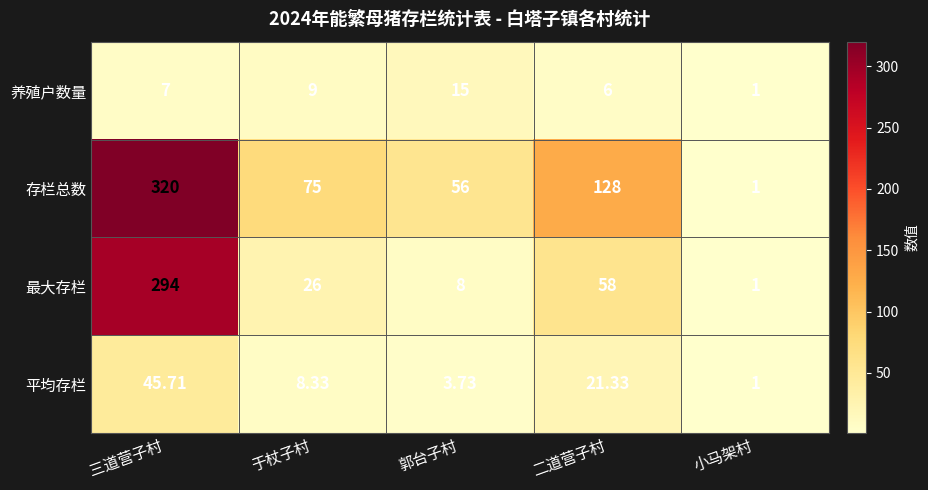

Where is 最大存栏 nearest to the value 147?

二道营子村